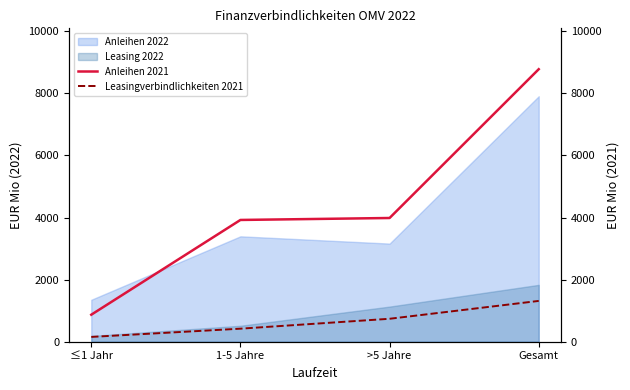

Reading left to right, extract all data points from this chart.

Anleihen 2021: 870	3921	3984	8775
Leasingverbindlichkeiten 2021: 155	420	739	1314